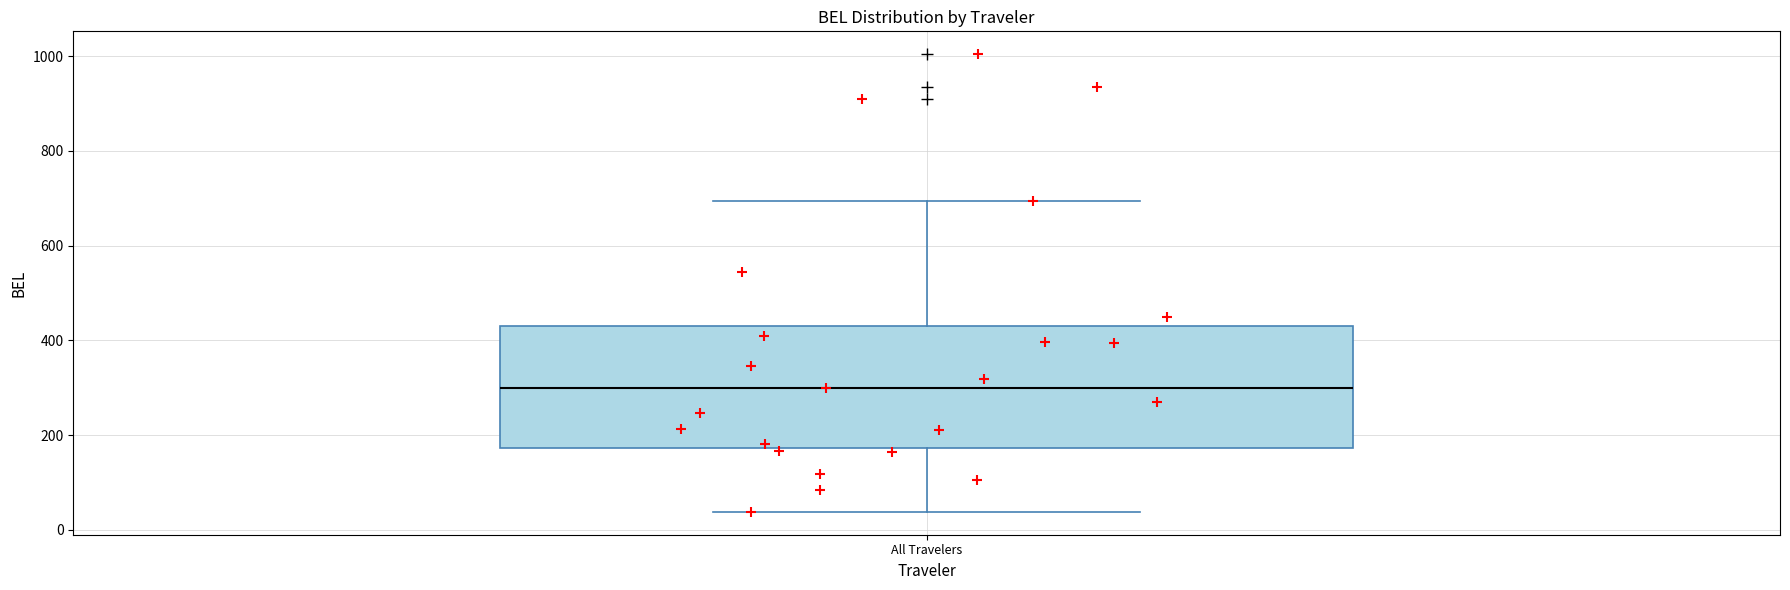

Where is the upper edge of the box for All Travelers on the y-axis? The values are not printed on the chart, so give them approximately, as read against the axis.

420